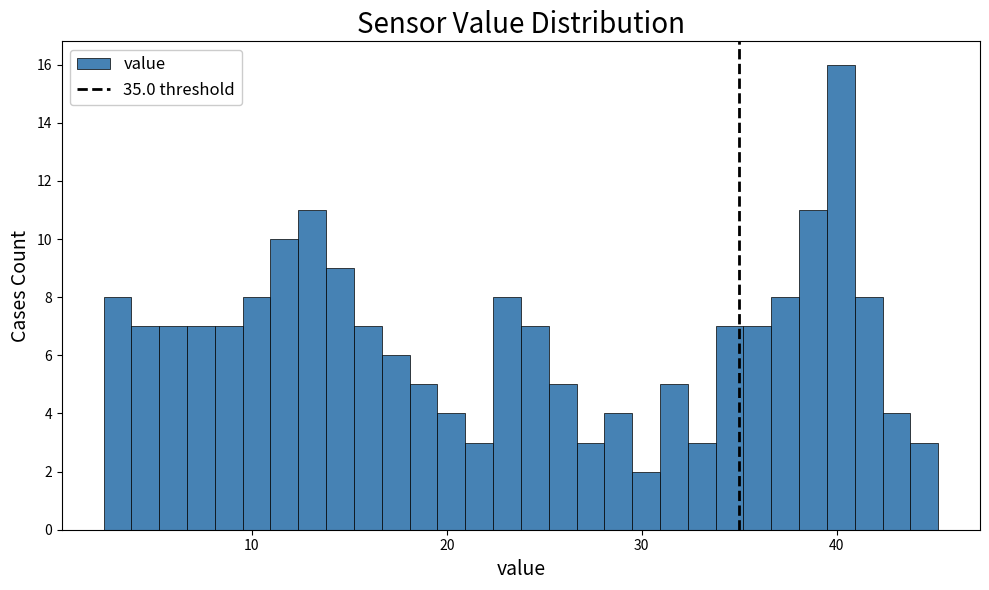

Around what value on the x-axis is the tallest bar? Give the approximate position of its centre, as read against the axis.

40